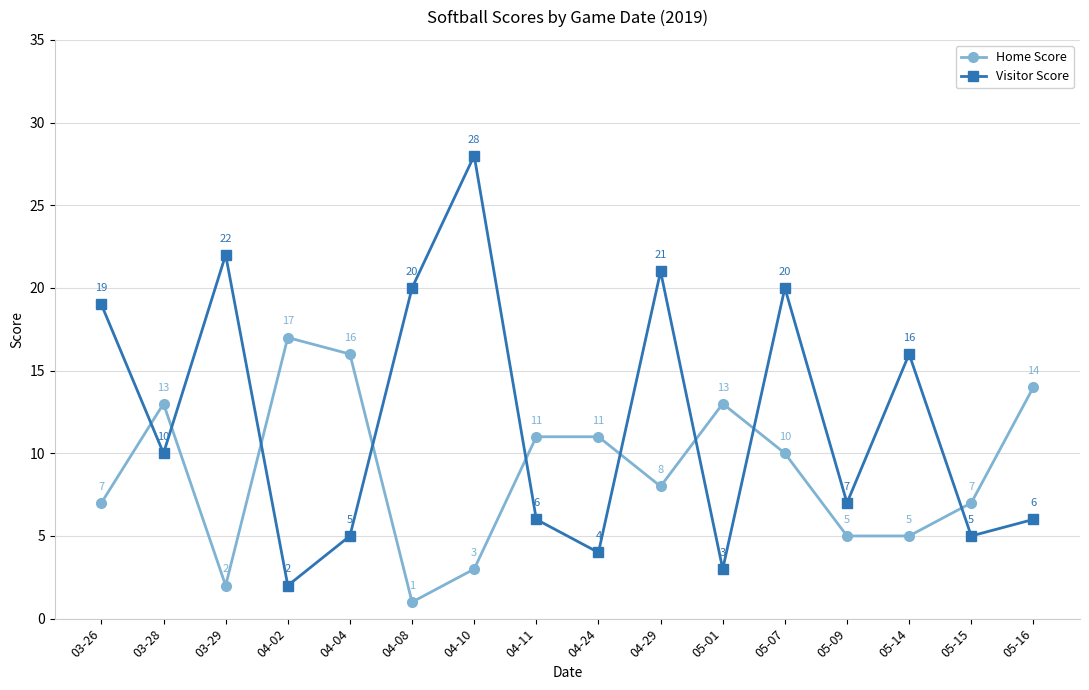

Reading left to right, transcribe all the data shown in this chart.

Home Score: 03-26=7	03-28=13	03-29=2	04-02=17	04-04=16	04-08=1	04-10=3	04-11=11	04-24=11	04-29=8	05-01=13	05-07=10	05-09=5	05-14=5	05-15=7	05-16=14
Visitor Score: 03-26=19	03-28=10	03-29=22	04-02=2	04-04=5	04-08=20	04-10=28	04-11=6	04-24=4	04-29=21	05-01=3	05-07=20	05-09=7	05-14=16	05-15=5	05-16=6